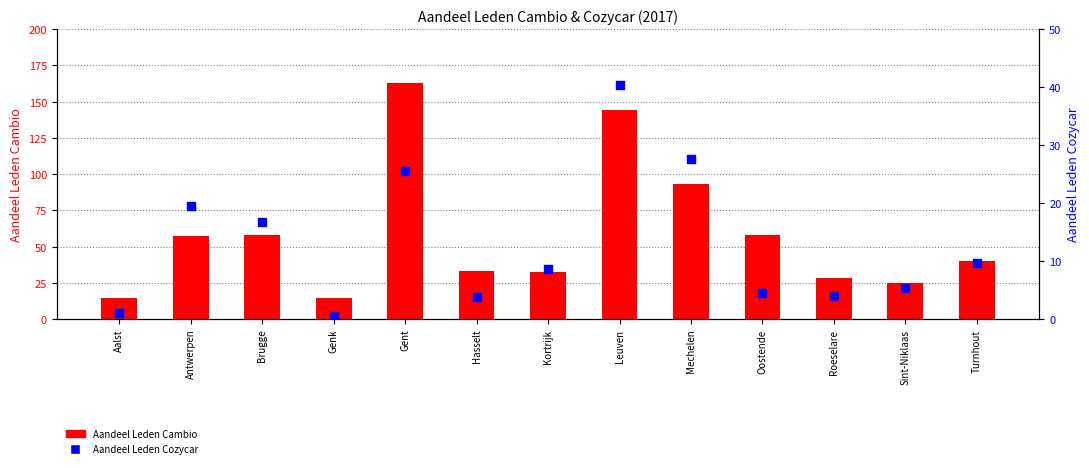

What are all the series names shown in the legend?

Aandeel Leden Cambio, Aandeel Leden Cozycar